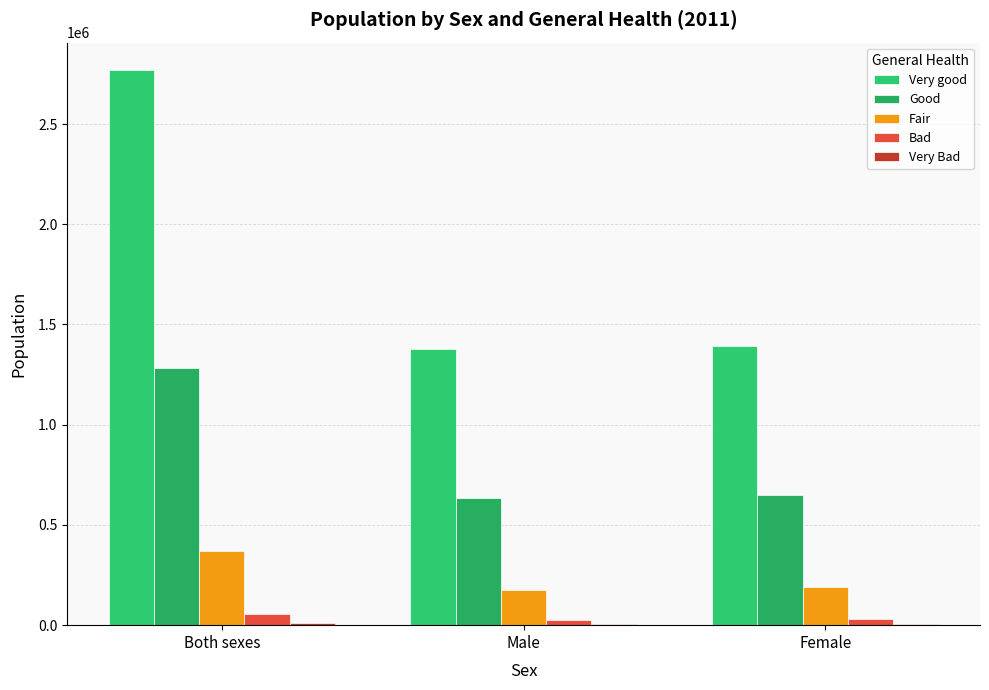

Is it true that Very good equals 718625 at Both sexes?

False